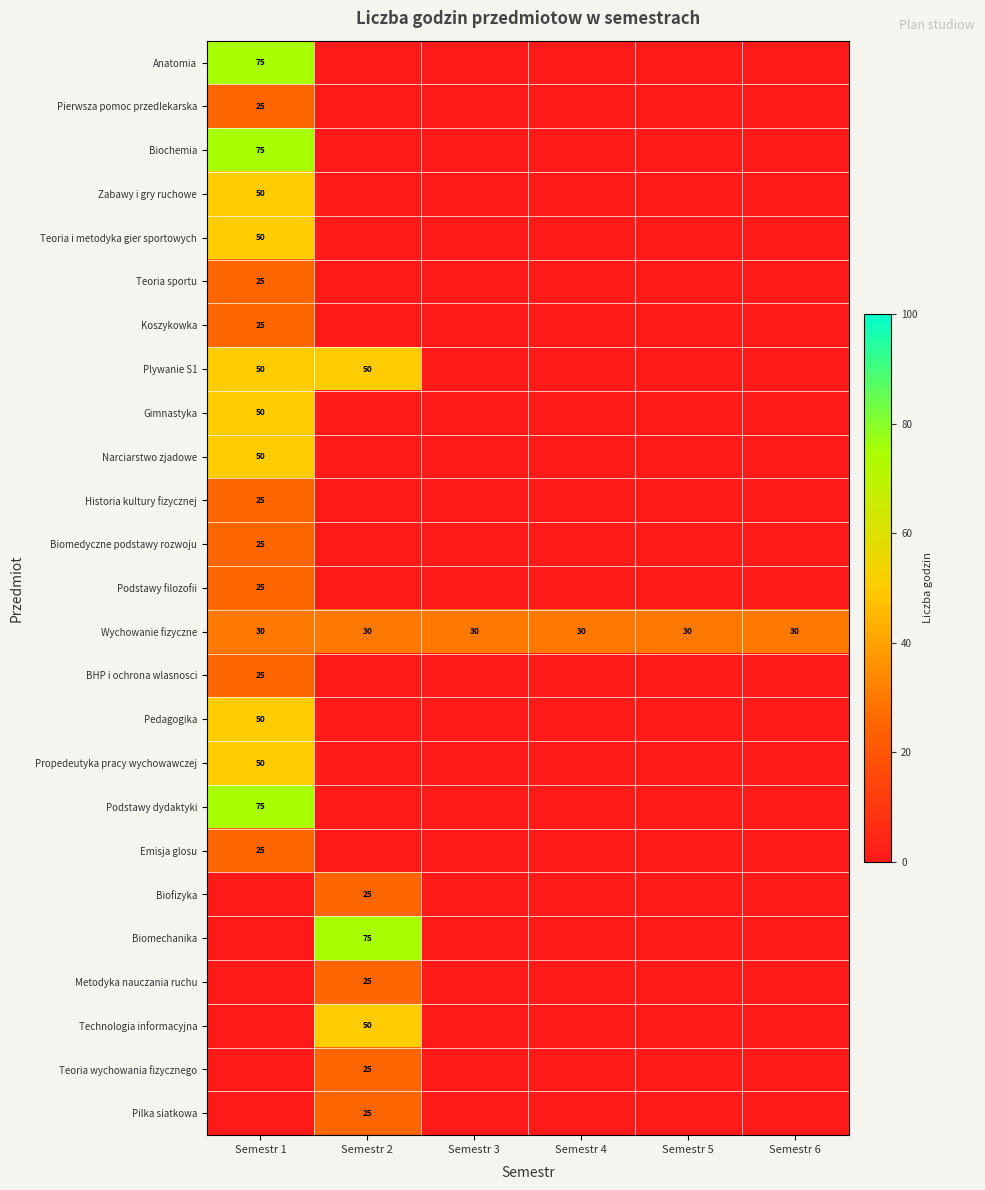

What is the average value of the Wychowanie fizyczne series?

30